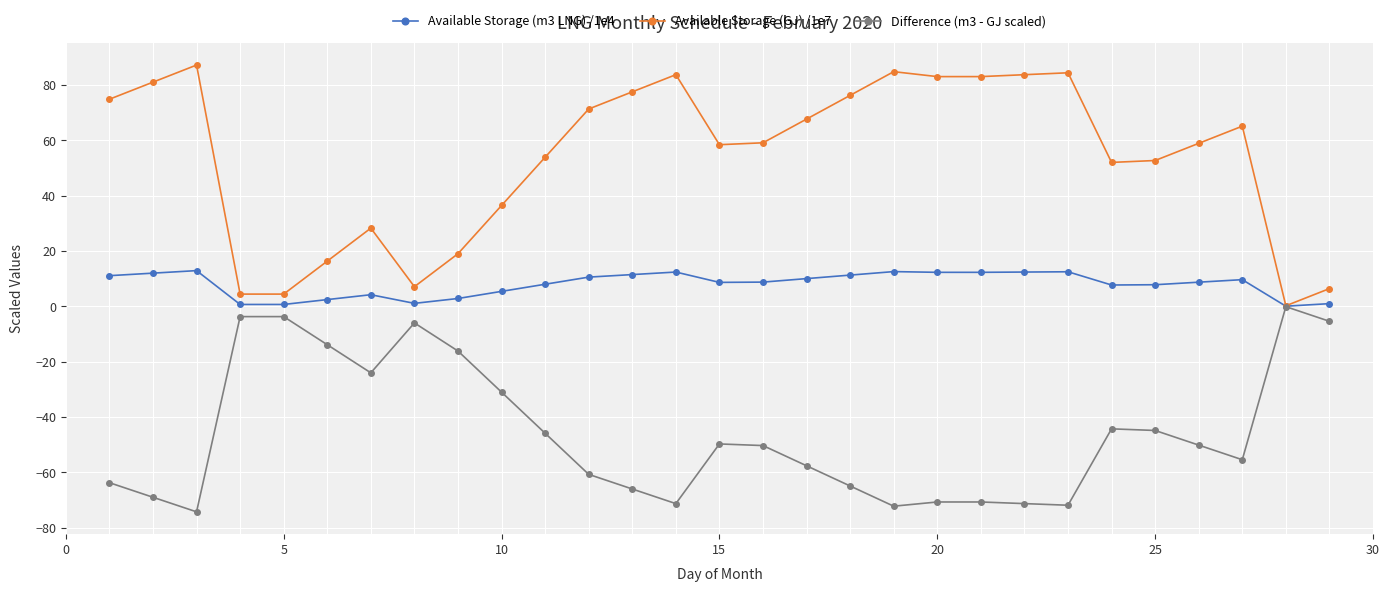

What is the greatest value displayed?

87.1